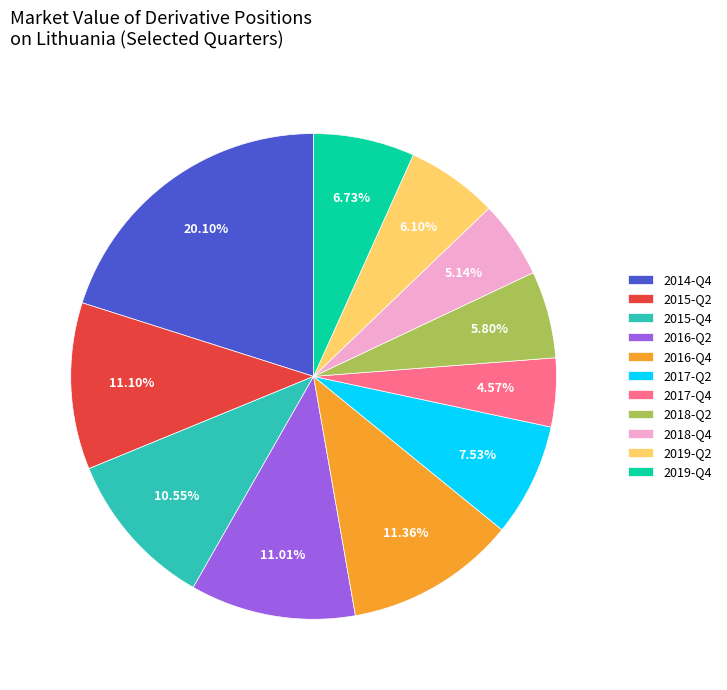

To the nearest percent, what percentage of the pie is 2015-Q2?

11%